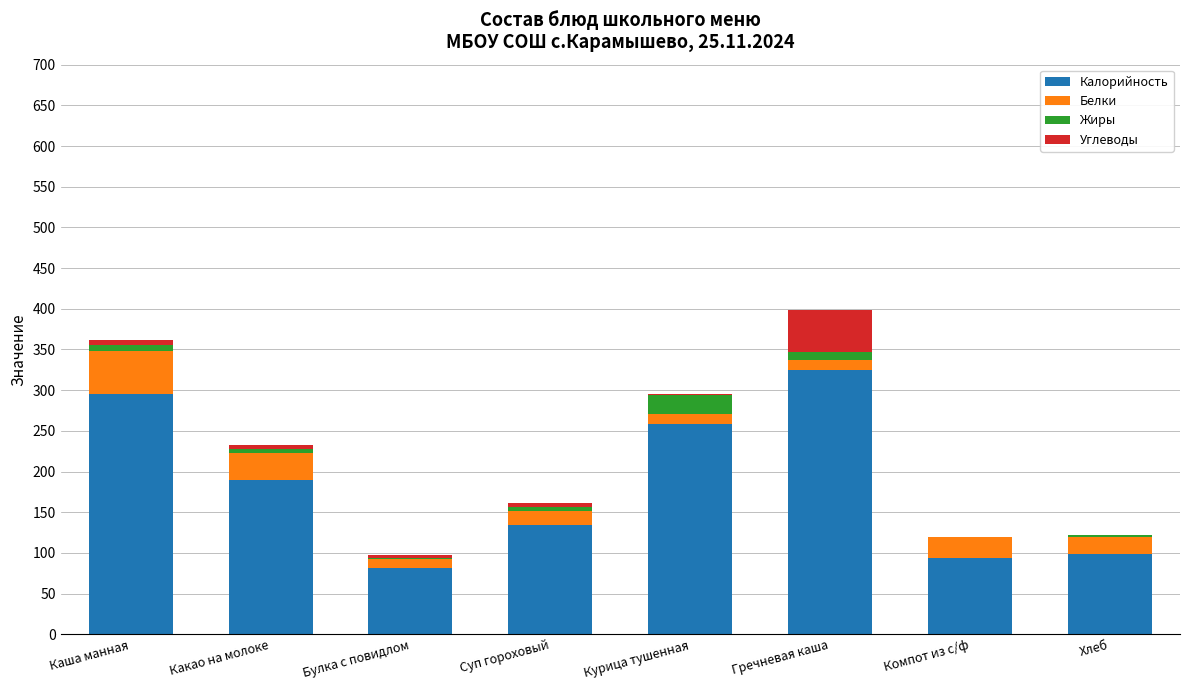

How many categories are shown in the chart?

8